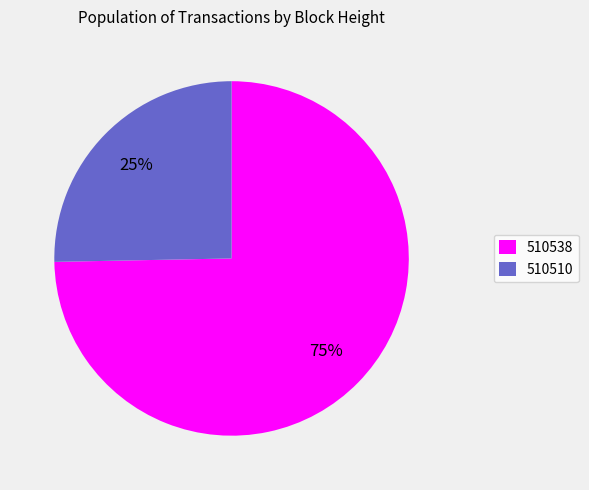

To the nearest percent, what is the combined percentage of 510510 and 510538?

100%